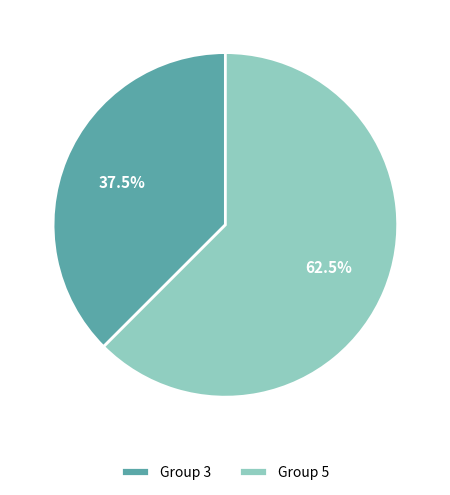

Approximately how many times larger is the value at Group 3 compared to Group 5?

0.6